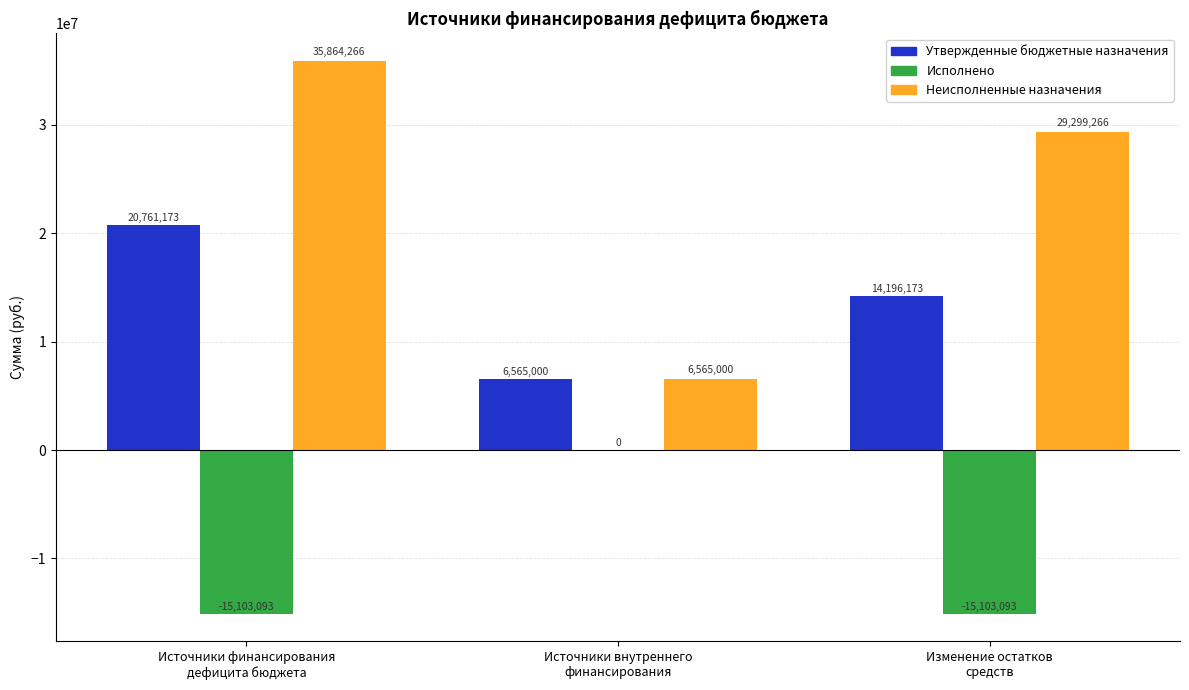

What is the greatest value displayed?

35864266.0